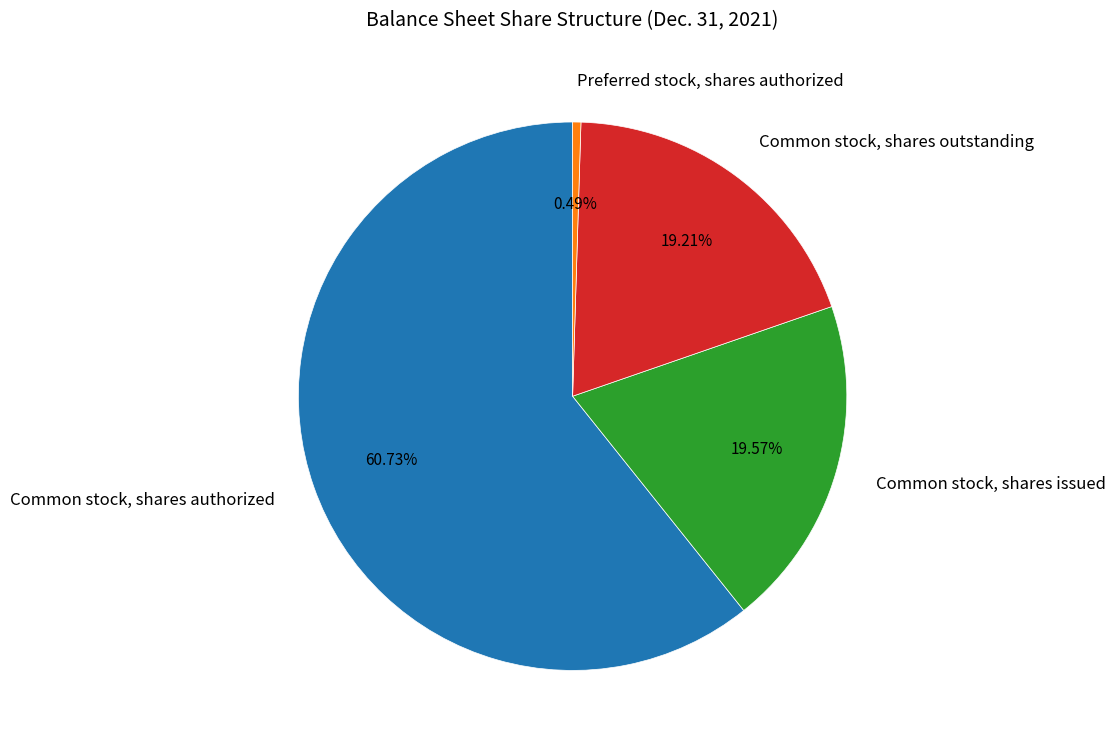

Combined, what portion of the pie is Preferred stock, shares authorized and Common stock, shares authorized?

61.2%